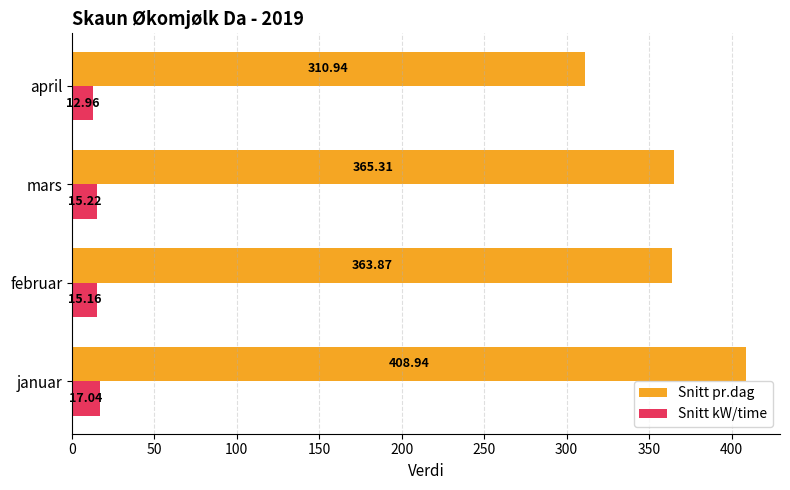

How many distinct data groups are displayed?

2